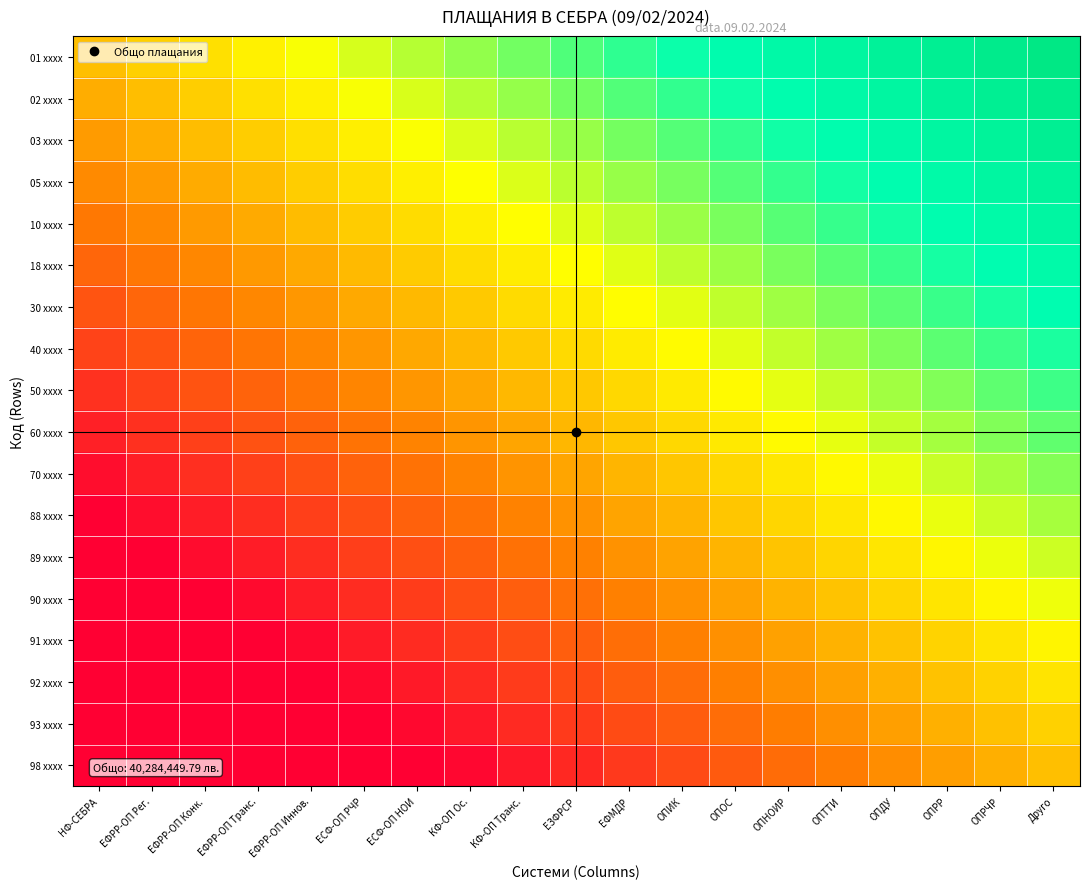

Reading right to left, list all the values displayed in this chart.

01 xxxx: Друго=0.9	ОПРЧР=0.9	ОПРР=0.8	ОПДУ=0.8	ОПТТИ=0.7	ОПНОИР=0.7	ОПОС=0.6	ОПИК=0.6	ЕФМДР=0.5	ЕЗФРСР=0.5	КФ-ОП Транс.=0.4	КФ-ОП Ос.=0.4	ЕСФ-ОП НОИ=0.3	ЕСФ-ОП РЧР=0.3	ЕФРР-ОП Иннов.=0.2	ЕФРР-ОП Транс.=0.2	ЕФРР-ОП Конк.=0.1	ЕФРР-ОП Рег.=0.1	НФ-СЕБРА=0.0
02 xxxx: Друго=0.9	ОПРЧР=0.8	ОПРР=0.8	ОПДУ=0.7	ОПТТИ=0.7	ОПНОИР=0.6	ОПОС=0.6	ОПИК=0.5	ЕФМДР=0.5	ЕЗФРСР=0.4	КФ-ОП Транс.=0.4	КФ-ОП Ос.=0.3	ЕСФ-ОП НОИ=0.3	ЕСФ-ОП РЧР=0.2	ЕФРР-ОП Иннов.=0.2	ЕФРР-ОП Транс.=0.1	ЕФРР-ОП Конк.=0.0	ЕФРР-ОП Рег.=-0.0	НФ-СЕБРА=-0.1
03 xxxx: Друго=0.8	ОПРЧР=0.8	ОПРР=0.7	ОПДУ=0.7	ОПТТИ=0.6	ОПНОИР=0.6	ОПОС=0.5	ОПИК=0.5	ЕФМДР=0.4	ЕЗФРСР=0.4	КФ-ОП Транс.=0.3	КФ-ОП Ос.=0.3	ЕСФ-ОП НОИ=0.2	ЕСФ-ОП РЧР=0.2	ЕФРР-ОП Иннов.=0.1	ЕФРР-ОП Транс.=0.0	ЕФРР-ОП Конк.=-0.0	ЕФРР-ОП Рег.=-0.1	НФ-СЕБРА=-0.1
05 xxxx: Друго=0.8	ОПРЧР=0.7	ОПРР=0.7	ОПДУ=0.6	ОПТТИ=0.6	ОПНОИР=0.5	ОПОС=0.5	ОПИК=0.4	ЕФМДР=0.4	ЕЗФРСР=0.3	КФ-ОП Транс.=0.3	КФ-ОП Ос.=0.2	ЕСФ-ОП НОИ=0.1	ЕСФ-ОП РЧР=0.1	ЕФРР-ОП Иннов.=0.0	ЕФРР-ОП Транс.=-0.0	ЕФРР-ОП Конк.=-0.1	ЕФРР-ОП Рег.=-0.1	НФ-СЕБРА=-0.2
10 xxxx: Друго=0.7	ОПРЧР=0.7	ОПРР=0.6	ОПДУ=0.6	ОПТТИ=0.5	ОПНОИР=0.5	ОПОС=0.4	ОПИК=0.4	ЕФМДР=0.3	ЕЗФРСР=0.3	КФ-ОП Транс.=0.2	КФ-ОП Ос.=0.1	ЕСФ-ОП НОИ=0.1	ЕСФ-ОП РЧР=0.0	ЕФРР-ОП Иннов.=-0.0	ЕФРР-ОП Транс.=-0.1	ЕФРР-ОП Конк.=-0.1	ЕФРР-ОП Рег.=-0.2	НФ-СЕБРА=-0.2
18 xxxx: Друго=0.7	ОПРЧР=0.6	ОПРР=0.6	ОПДУ=0.5	ОПТТИ=0.5	ОПНОИР=0.4	ОПОС=0.4	ОПИК=0.3	ЕФМДР=0.2	ЕЗФРСР=0.2	КФ-ОП Транс.=0.1	КФ-ОП Ос.=0.1	ЕСФ-ОП НОИ=0.0	ЕСФ-ОП РЧР=-0.0	ЕФРР-ОП Иннов.=-0.1	ЕФРР-ОП Транс.=-0.1	ЕФРР-ОП Конк.=-0.2	ЕФРР-ОП Рег.=-0.2	НФ-СЕБРА=-0.3
30 xxxx: Друго=0.6	ОПРЧР=0.6	ОПРР=0.5	ОПДУ=0.5	ОПТТИ=0.4	ОПНОИР=0.4	ОПОС=0.3	ОПИК=0.2	ЕФМДР=0.2	ЕЗФРСР=0.1	КФ-ОП Транс.=0.1	КФ-ОП Ос.=0.0	ЕСФ-ОП НОИ=-0.0	ЕСФ-ОП РЧР=-0.1	ЕФРР-ОП Иннов.=-0.1	ЕФРР-ОП Транс.=-0.2	ЕФРР-ОП Конк.=-0.2	ЕФРР-ОП Рег.=-0.3	НФ-СЕБРА=-0.3
40 xxxx: Друго=0.6	ОПРЧР=0.5	ОПРР=0.5	ОПДУ=0.4	ОПТТИ=0.3	ОПНОИР=0.3	ОПОС=0.2	ОПИК=0.2	ЕФМДР=0.1	ЕЗФРСР=0.1	КФ-ОП Транс.=0.0	КФ-ОП Ос.=-0.0	ЕСФ-ОП НОИ=-0.1	ЕСФ-ОП РЧР=-0.1	ЕФРР-ОП Иннов.=-0.2	ЕФРР-ОП Транс.=-0.2	ЕФРР-ОП Конк.=-0.3	ЕФРР-ОП Рег.=-0.3	НФ-СЕБРА=-0.4
50 xxxx: Друго=0.5	ОПРЧР=0.5	ОПРР=0.4	ОПДУ=0.3	ОПТТИ=0.3	ОПНОИР=0.2	ОПОС=0.2	ОПИК=0.1	ЕФМДР=0.1	ЕЗФРСР=0.0	КФ-ОП Транс.=-0.0	КФ-ОП Ос.=-0.1	ЕСФ-ОП НОИ=-0.1	ЕСФ-ОП РЧР=-0.2	ЕФРР-ОП Иннов.=-0.2	ЕФРР-ОП Транс.=-0.3	ЕФРР-ОП Конк.=-0.3	ЕФРР-ОП Рег.=-0.4	НФ-СЕБРА=-0.4
60 xxxx: Друго=0.4	ОПРЧР=0.4	ОПРР=0.3	ОПДУ=0.3	ОПТТИ=0.2	ОПНОИР=0.2	ОПОС=0.1	ОПИК=0.1	ЕФМДР=0.0	ЕЗФРСР=-0.0	КФ-ОП Транс.=-0.1	КФ-ОП Ос.=-0.1	ЕСФ-ОП НОИ=-0.2	ЕСФ-ОП РЧР=-0.2	ЕФРР-ОП Иннов.=-0.3	ЕФРР-ОП Транс.=-0.3	ЕФРР-ОП Конк.=-0.4	ЕФРР-ОП Рег.=-0.4	НФ-СЕБРА=-0.5
70 xxxx: Друго=0.4	ОПРЧР=0.3	ОПРР=0.3	ОПДУ=0.2	ОПТТИ=0.2	ОПНОИР=0.1	ОПОС=0.1	ОПИК=0.0	ЕФМДР=-0.0	ЕЗФРСР=-0.1	КФ-ОП Транс.=-0.1	КФ-ОП Ос.=-0.2	ЕСФ-ОП НОИ=-0.2	ЕСФ-ОП РЧР=-0.3	ЕФРР-ОП Иннов.=-0.3	ЕФРР-ОП Транс.=-0.4	ЕФРР-ОП Конк.=-0.5	ЕФРР-ОП Рег.=-0.5	НФ-СЕБРА=-0.6
88 xxxx: Друго=0.3	ОПРЧР=0.3	ОПРР=0.2	ОПДУ=0.2	ОПТТИ=0.1	ОПНОИР=0.1	ОПОС=0.0	ОПИК=-0.0	ЕФМДР=-0.1	ЕЗФРСР=-0.1	КФ-ОП Транс.=-0.2	КФ-ОП Ос.=-0.2	ЕСФ-ОП НОИ=-0.3	ЕСФ-ОП РЧР=-0.3	ЕФРР-ОП Иннов.=-0.4	ЕФРР-ОП Транс.=-0.5	ЕФРР-ОП Конк.=-0.5	ЕФРР-ОП Рег.=-0.6	НФ-СЕБРА=-0.6
89 xxxx: Друго=0.3	ОПРЧР=0.2	ОПРР=0.2	ОПДУ=0.1	ОПТТИ=0.1	ОПНОИР=0.0	ОПОС=-0.0	ОПИК=-0.1	ЕФМДР=-0.1	ЕЗФРСР=-0.2	КФ-ОП Транс.=-0.2	КФ-ОП Ос.=-0.3	ЕСФ-ОП НОИ=-0.4	ЕСФ-ОП РЧР=-0.4	ЕФРР-ОП Иннов.=-0.5	ЕФРР-ОП Транс.=-0.5	ЕФРР-ОП Конк.=-0.6	ЕФРР-ОП Рег.=-0.6	НФ-СЕБРА=-0.7
90 xxxx: Друго=0.2	ОПРЧР=0.2	ОПРР=0.1	ОПДУ=0.1	ОПТТИ=0.0	ОПНОИР=-0.0	ОПОС=-0.1	ОПИК=-0.1	ЕФМДР=-0.2	ЕЗФРСР=-0.2	КФ-ОП Транс.=-0.3	КФ-ОП Ос.=-0.4	ЕСФ-ОП НОИ=-0.4	ЕСФ-ОП РЧР=-0.5	ЕФРР-ОП Иннов.=-0.5	ЕФРР-ОП Транс.=-0.6	ЕФРР-ОП Конк.=-0.6	ЕФРР-ОП Рег.=-0.7	НФ-СЕБРА=-0.7
91 xxxx: Друго=0.2	ОПРЧР=0.1	ОПРР=0.1	ОПДУ=0.0	ОПТТИ=-0.0	ОПНОИР=-0.1	ОПОС=-0.1	ОПИК=-0.2	ЕФМДР=-0.3	ЕЗФРСР=-0.3	КФ-ОП Транс.=-0.4	КФ-ОП Ос.=-0.4	ЕСФ-ОП НОИ=-0.5	ЕСФ-ОП РЧР=-0.5	ЕФРР-ОП Иннов.=-0.6	ЕФРР-ОП Транс.=-0.6	ЕФРР-ОП Конк.=-0.7	ЕФРР-ОП Рег.=-0.7	НФ-СЕБРА=-0.8
92 xxxx: Друго=0.1	ОПРЧР=0.1	ОПРР=0.0	ОПДУ=-0.0	ОПТТИ=-0.1	ОПНОИР=-0.1	ОПОС=-0.2	ОПИК=-0.3	ЕФМДР=-0.3	ЕЗФРСР=-0.4	КФ-ОП Транс.=-0.4	КФ-ОП Ос.=-0.5	ЕСФ-ОП НОИ=-0.5	ЕСФ-ОП РЧР=-0.6	ЕФРР-ОП Иннов.=-0.6	ЕФРР-ОП Транс.=-0.7	ЕФРР-ОП Конк.=-0.7	ЕФРР-ОП Рег.=-0.8	НФ-СЕБРА=-0.8
93 xxxx: Друго=0.1	ОПРЧР=0.0	ОПРР=-0.0	ОПДУ=-0.1	ОПТТИ=-0.2	ОПНОИР=-0.2	ОПОС=-0.3	ОПИК=-0.3	ЕФМДР=-0.4	ЕЗФРСР=-0.4	КФ-ОП Транс.=-0.5	КФ-ОП Ос.=-0.5	ЕСФ-ОП НОИ=-0.6	ЕСФ-ОП РЧР=-0.6	ЕФРР-ОП Иннов.=-0.7	ЕФРР-ОП Транс.=-0.7	ЕФРР-ОП Конк.=-0.8	ЕФРР-ОП Рег.=-0.8	НФ-СЕБРА=-0.9
98 xxxx: Друго=0.0	ОПРЧР=-0.0	ОПРР=-0.1	ОПДУ=-0.2	ОПТТИ=-0.2	ОПНОИР=-0.3	ОПОС=-0.3	ОПИК=-0.4	ЕФМДР=-0.4	ЕЗФРСР=-0.5	КФ-ОП Транс.=-0.5	КФ-ОП Ос.=-0.6	ЕСФ-ОП НОИ=-0.6	ЕСФ-ОП РЧР=-0.7	ЕФРР-ОП Иннов.=-0.7	ЕФРР-ОП Транс.=-0.8	ЕФРР-ОП Конк.=-0.8	ЕФРР-ОП Рег.=-0.9	НФ-СЕБРА=-0.9